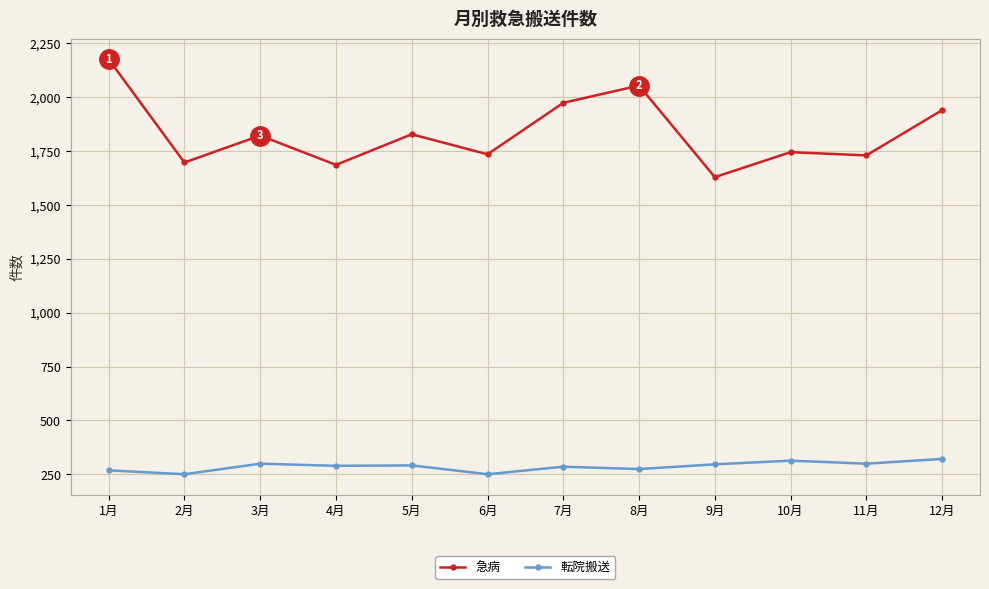

What is the label of the 9th point from the left?

9月